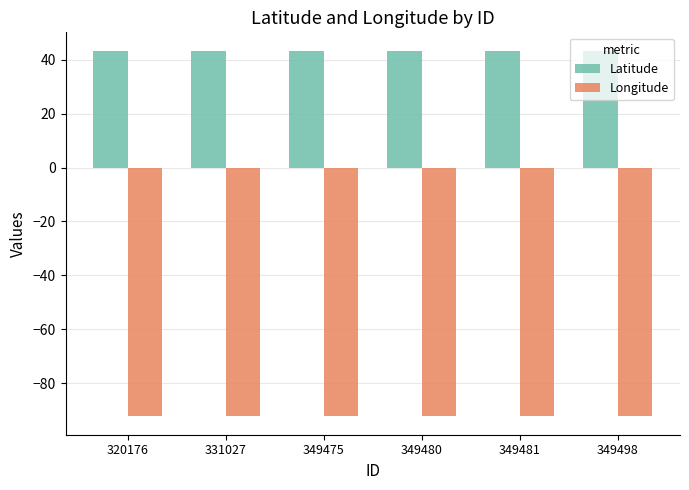

Is it true that Latitude equals 43.4 at 331027?

True